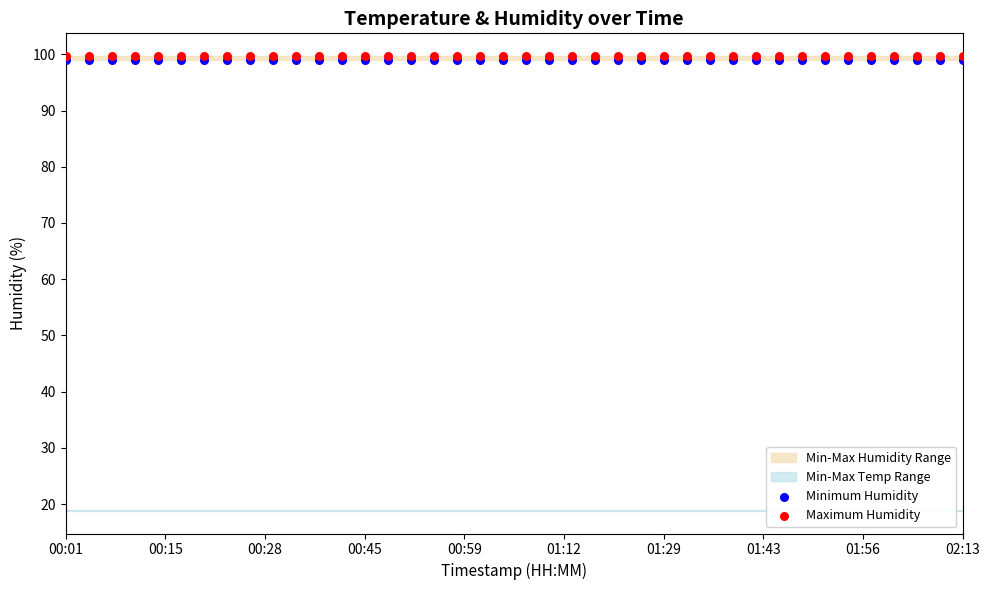

Which series contains the highest Y value?

Maximum Humidity